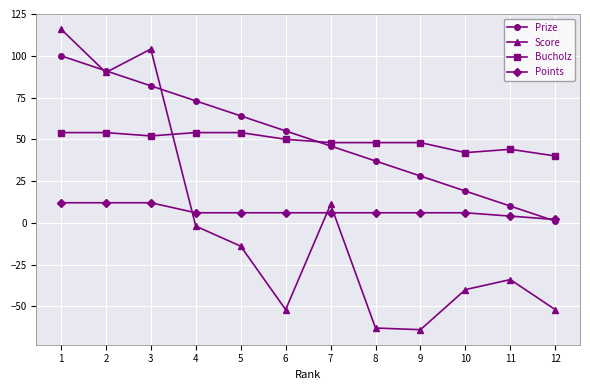

How many values in the Prize series are below 55?

6